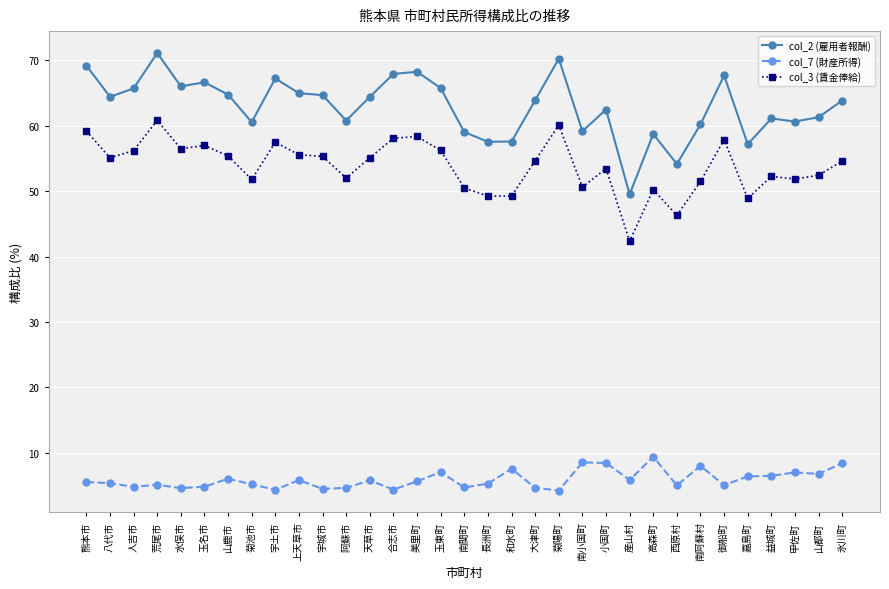

True or false: col_7 (財産所得) and col_3 (賃金俸給) cross at least once.

False